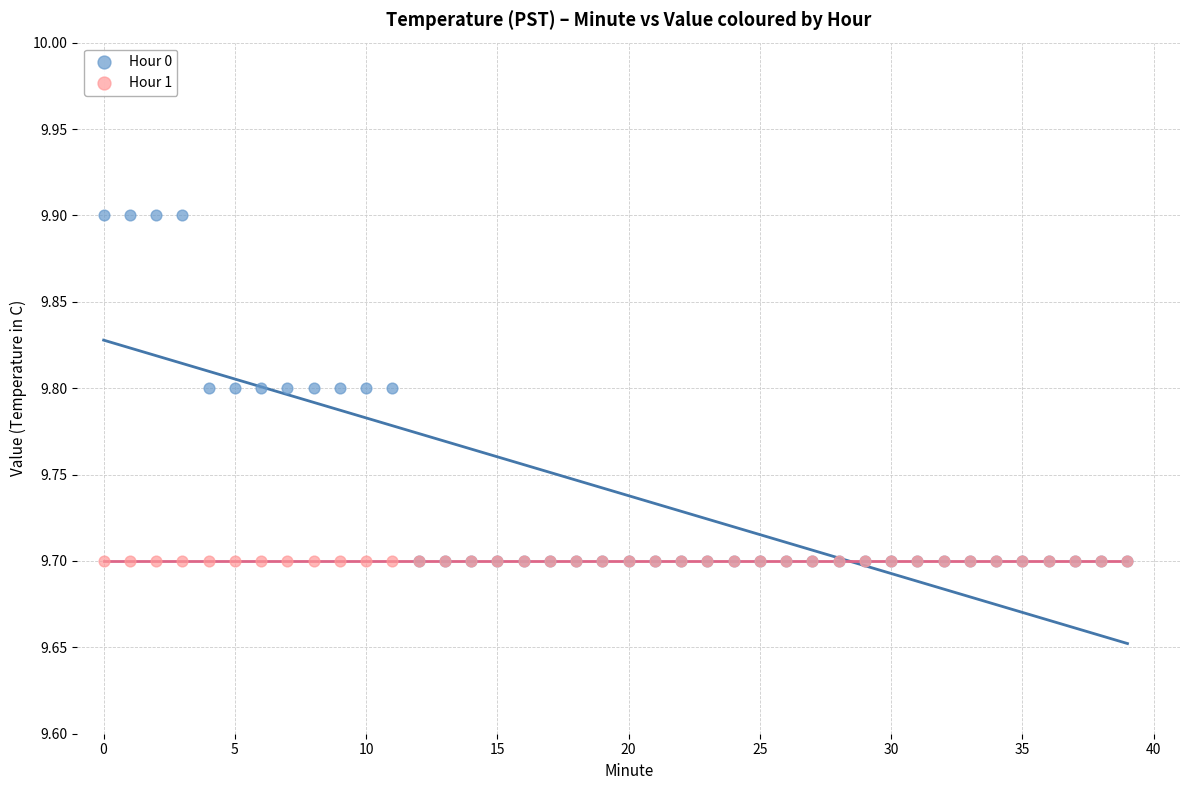

What are all the series names shown in the legend?

Hour 0, Hour 1